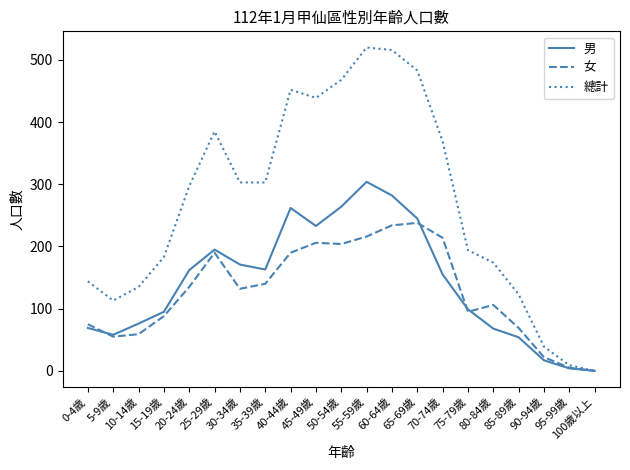

Is the value of 女 at 20-24歲 greater than the value of 男 at 30-34歲?

No